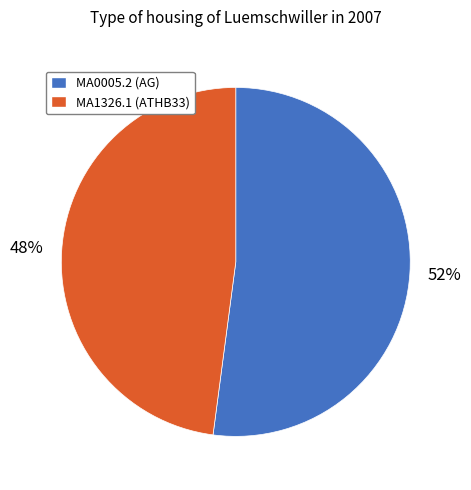

Does MA0005.2 account for over 50% of the chart?

Yes